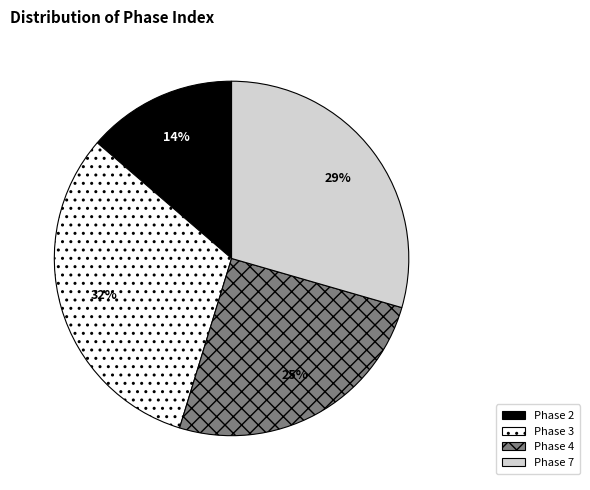

Is there a majority slice in this chart?

No